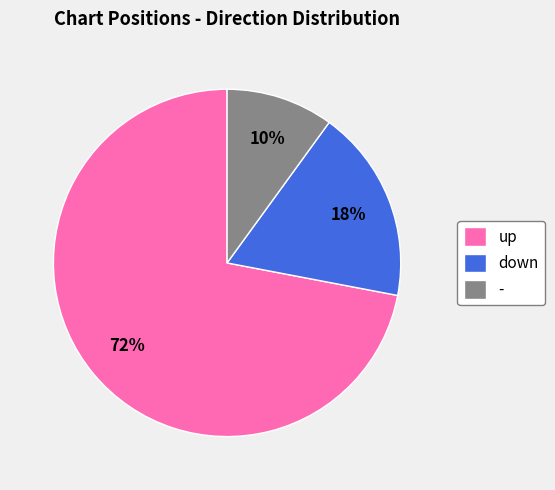

What is the smallest slice in the pie chart?

-